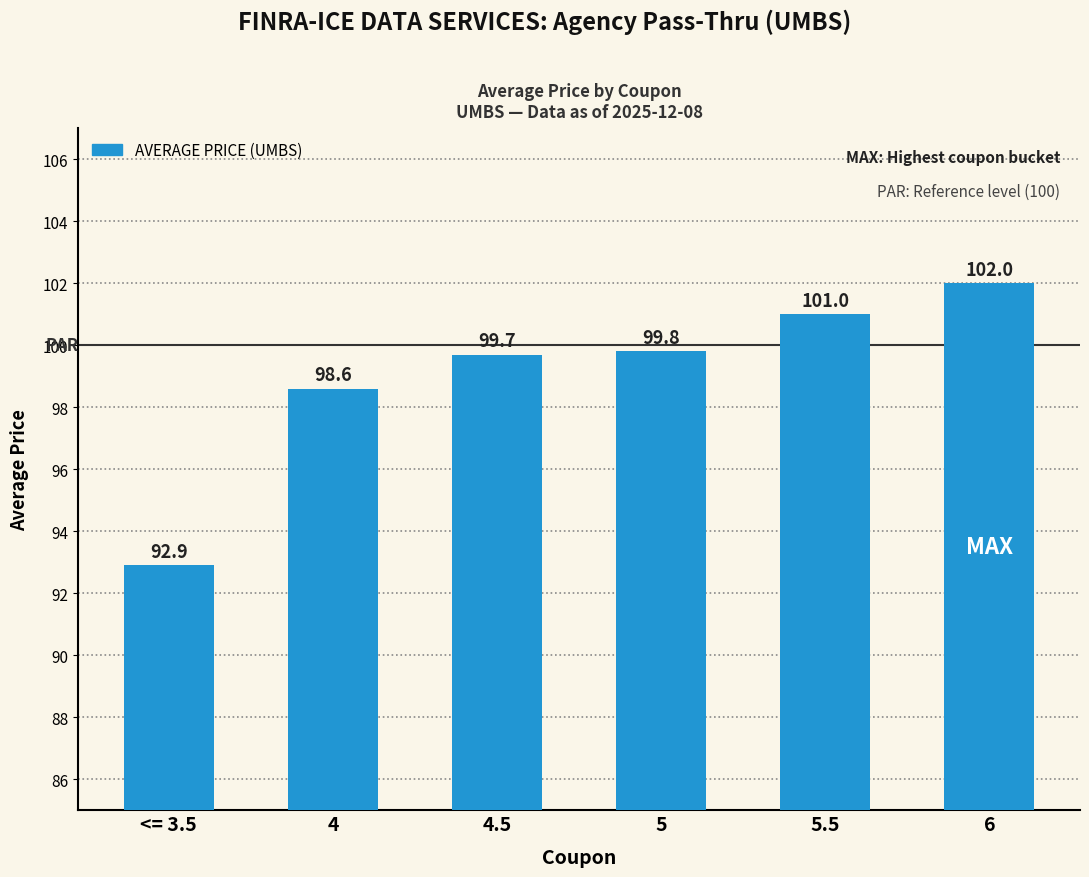

Is it true that the value at 5.5 is 156.1?

False